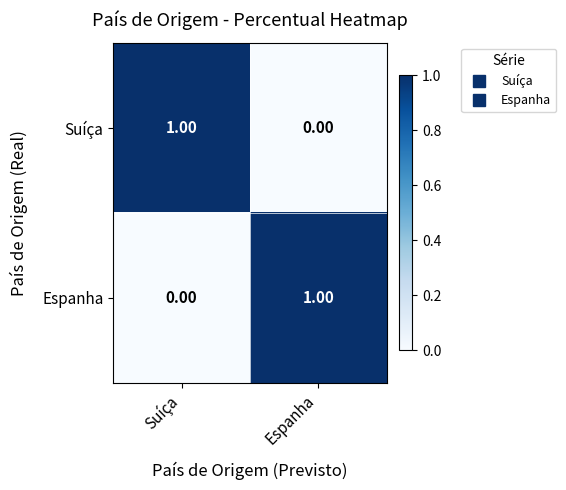

What is the maximum value shown in the chart?

1